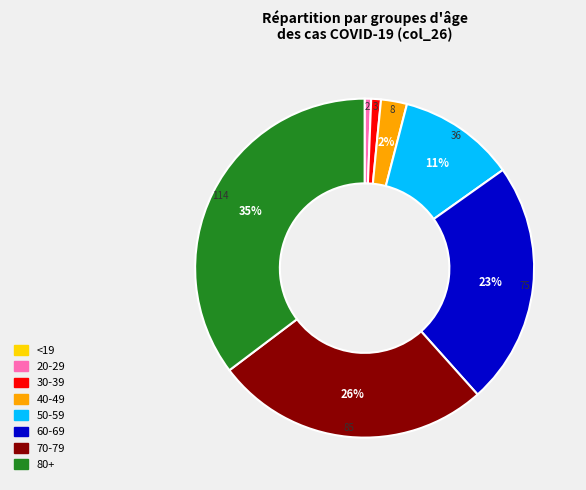

To the nearest percent, what is the difference between the largest and smallest slice percentages?

35%